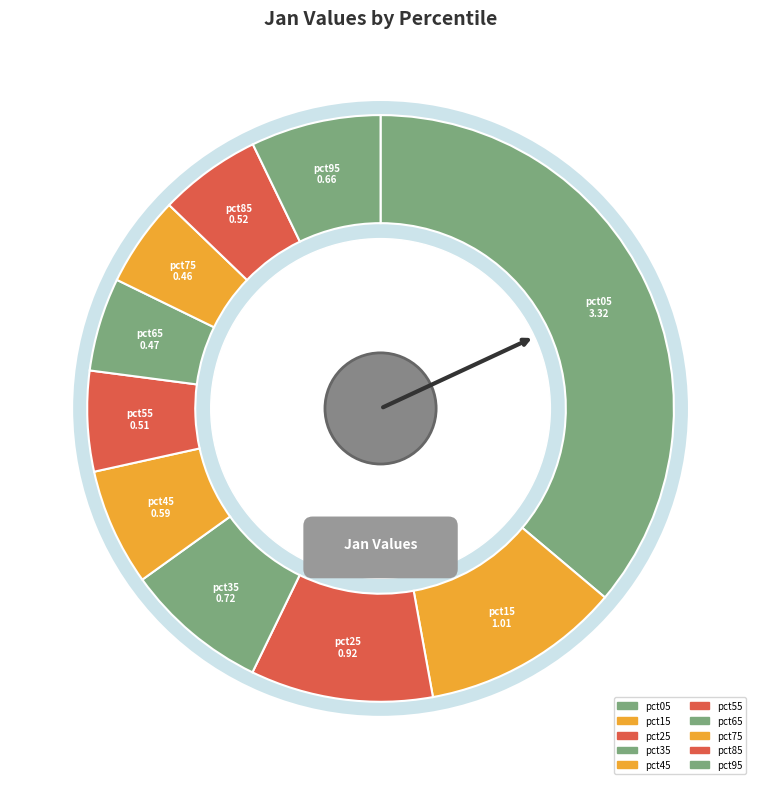

To the nearest percent, what portion does pct15 represent?

11%